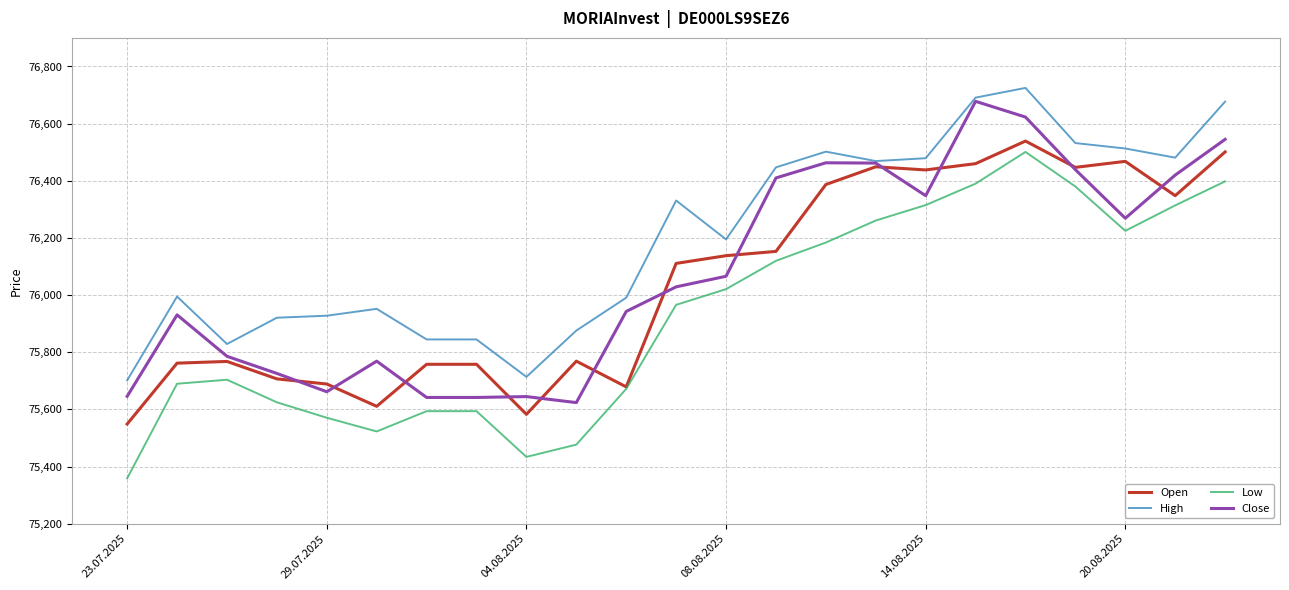

True or false: High and Low intersect in this chart.

False